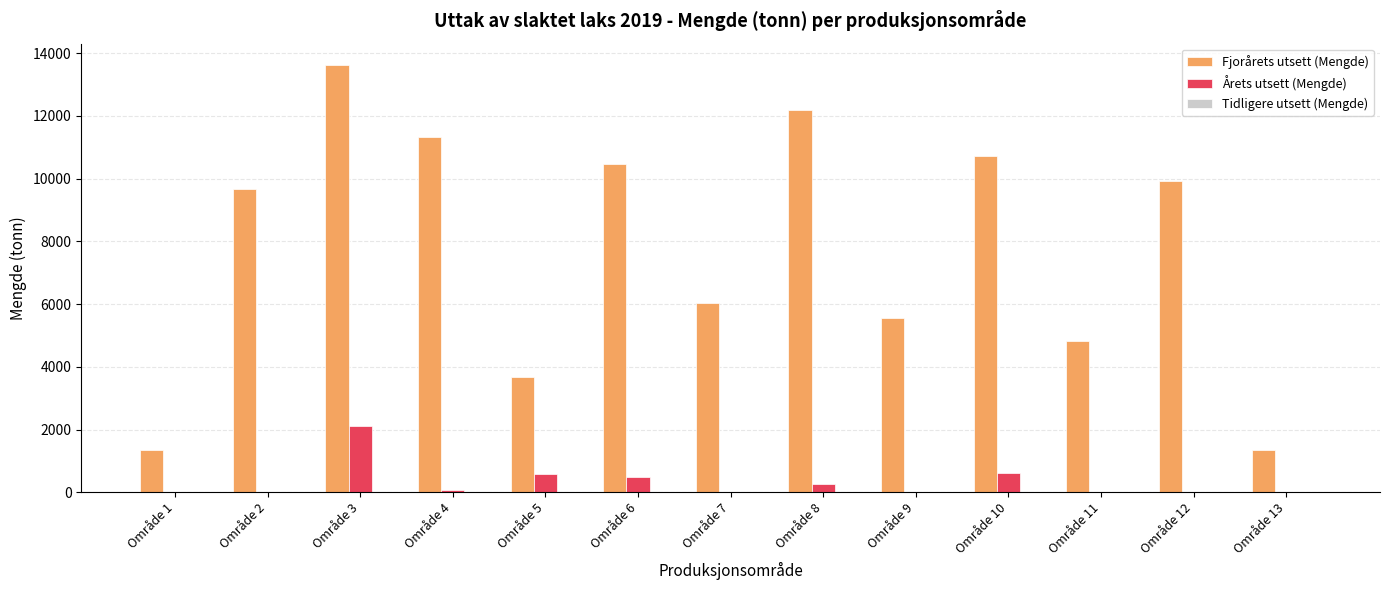

Which series changed the most between Område 3 and Område 7?

Fjorårets utsett (Mengde)